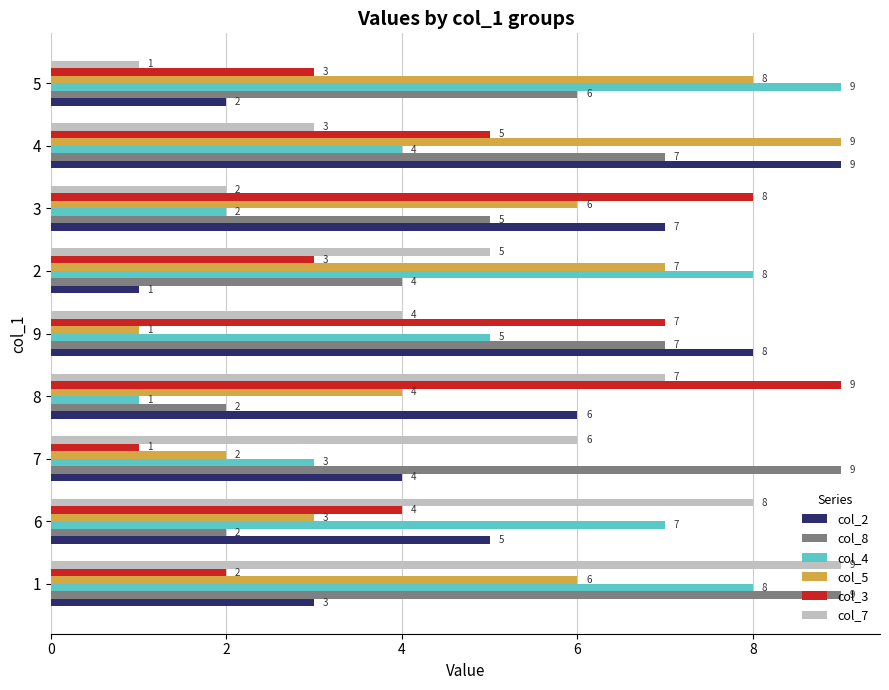

At which label does col_2 reach its peak?

4